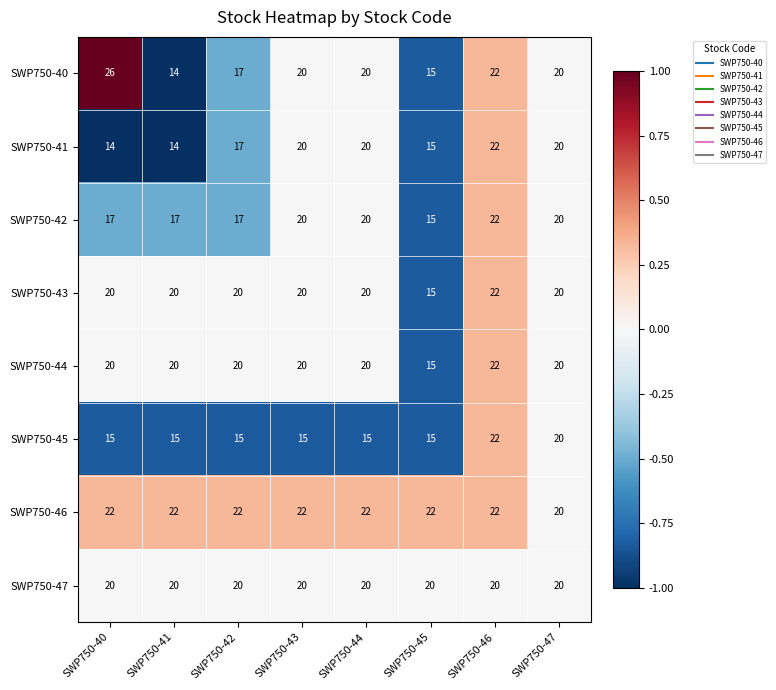

What is the difference between the highest and lowest values at SWP750-41?

8